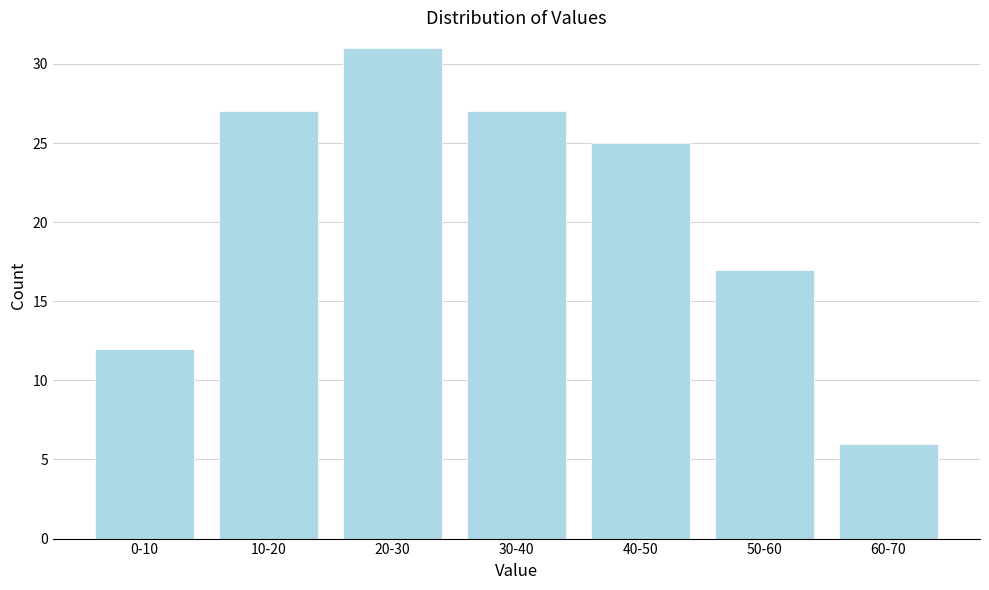

Reading right to left, extract all data points from this chart.

6	17	25	27	31	27	12